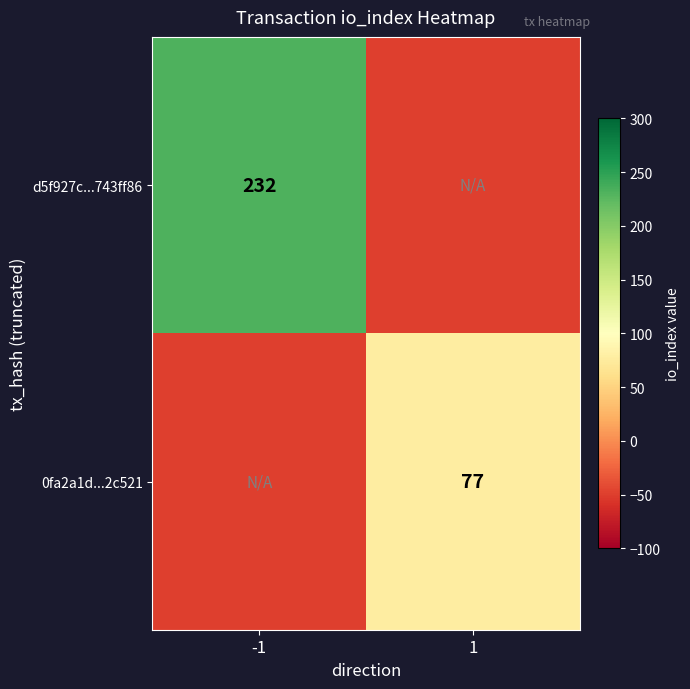

The value of 0fa2a1d...2c521 at 1 is 52. True or false?

False